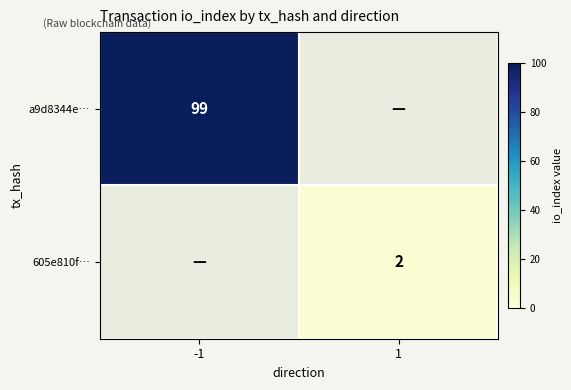

True or false: a9d8344e… has a value of 99 at -1.

True